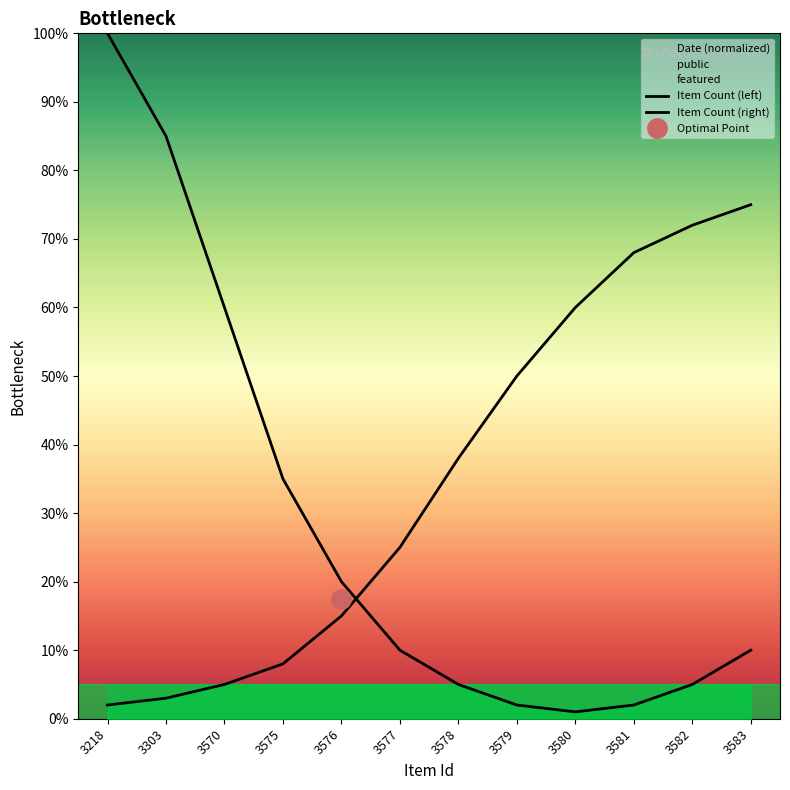

What is the difference between the highest and lowest values at 3580?

59